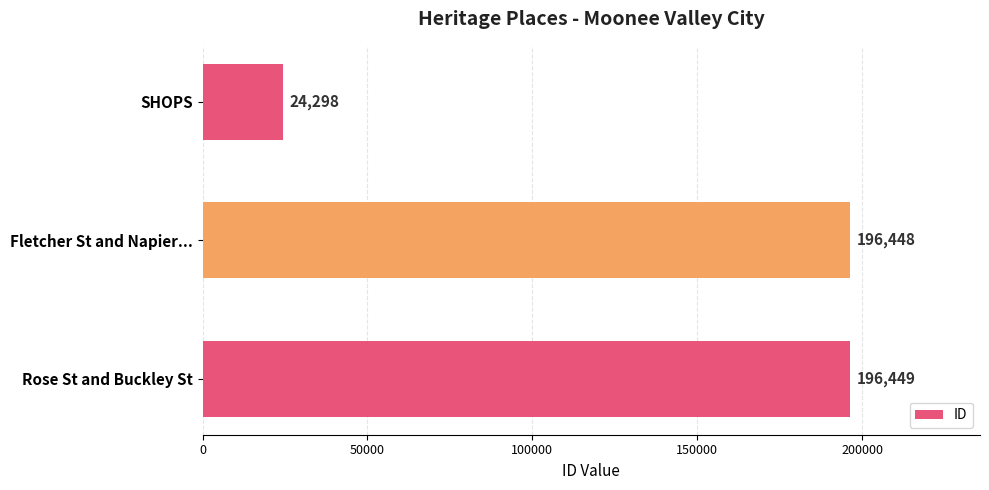

Rank the categories by value from highest to lowest.

Rose St and Buckley St, Fletcher St and Napier..., SHOPS